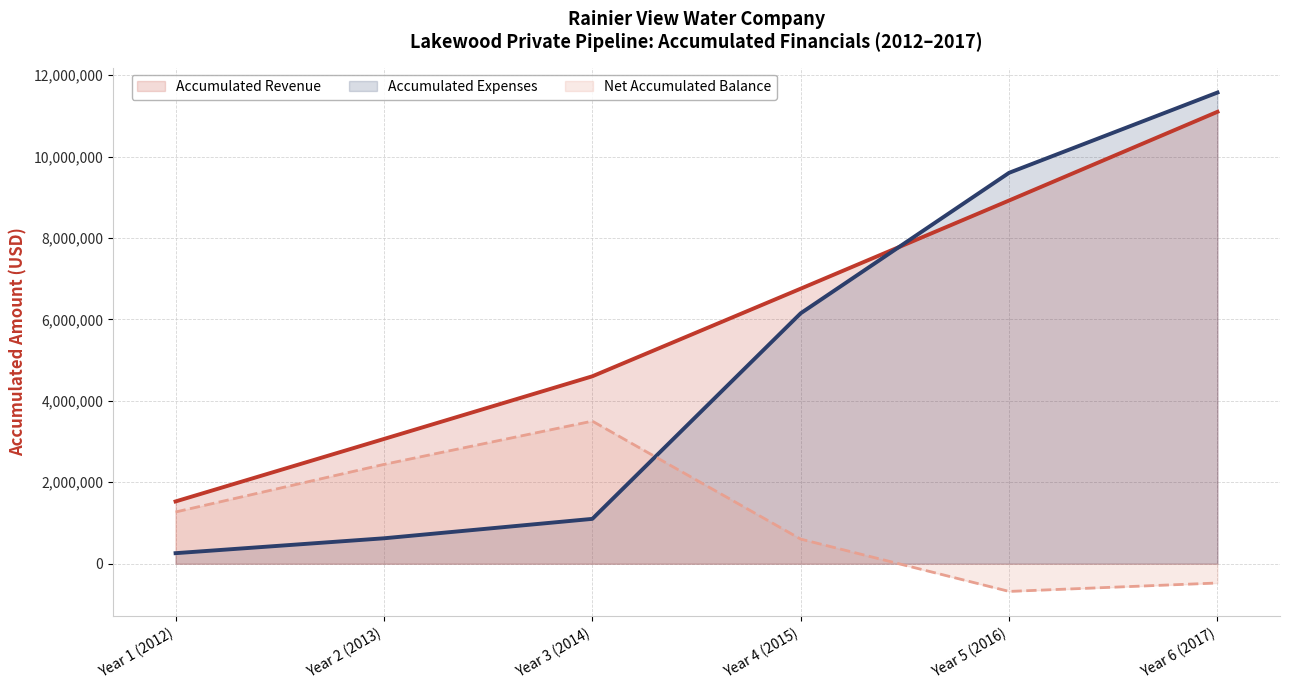

What is the sum of the Net Accumulated Balance values at Year 2 (2013) and Year 1 (2012)?

3710032.0